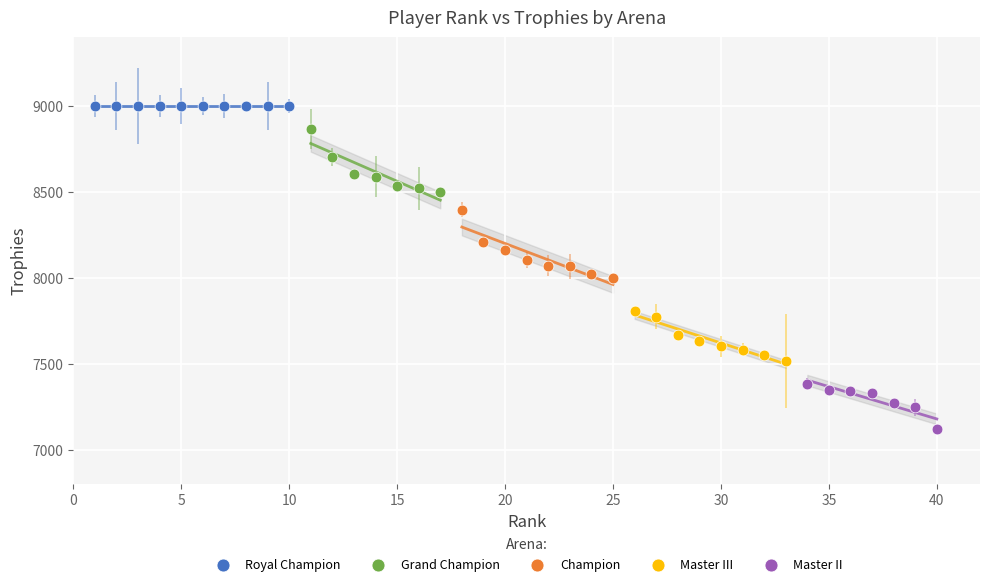

Which series reaches the maximum Y coordinate?

Royal Champion